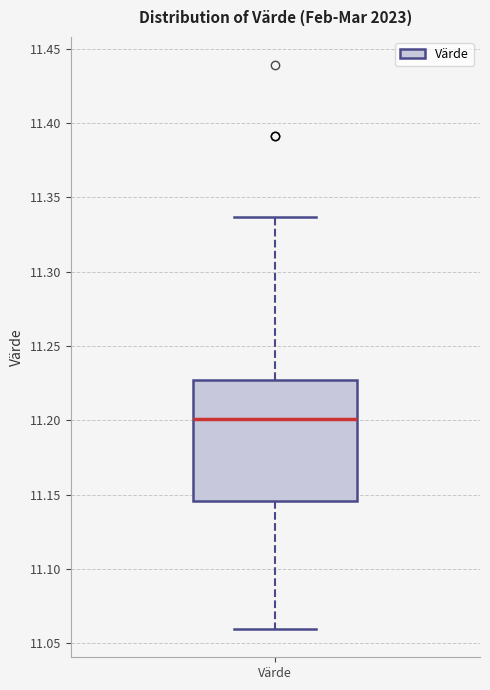

Where is the upper edge of the box for Värde on the y-axis? The values are not printed on the chart, so give them approximately, as read against the axis.

11.225